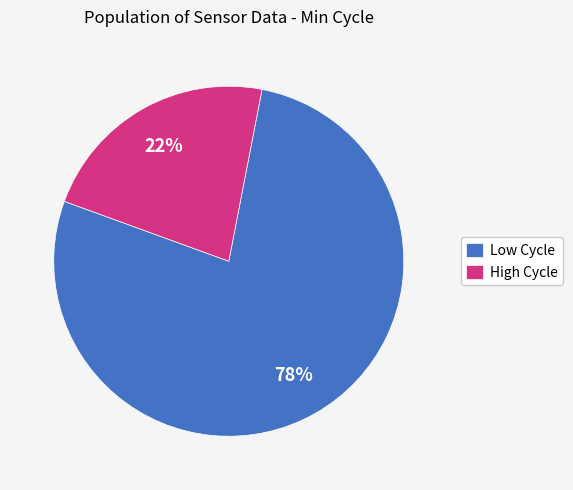

Between Low Cycle and High Cycle, which is larger?

Low Cycle